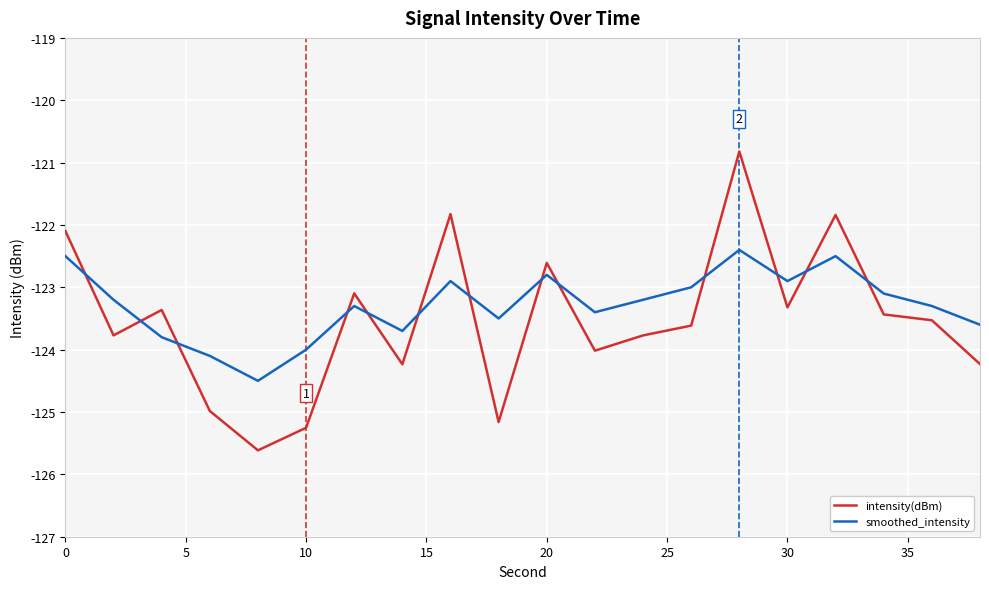

Which series ends up on top after the final intersection of smoothed_intensity and intensity(dBm)?

smoothed_intensity